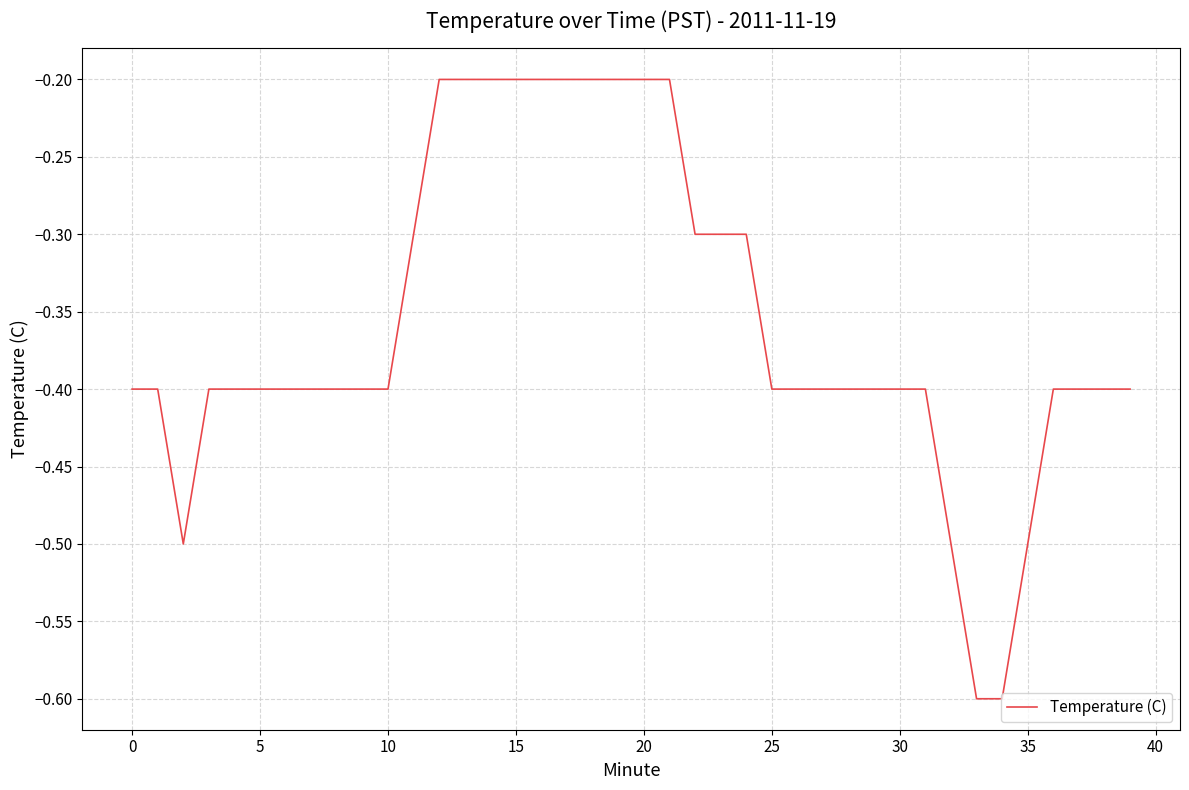

Does the chart have visible grid lines?

Yes